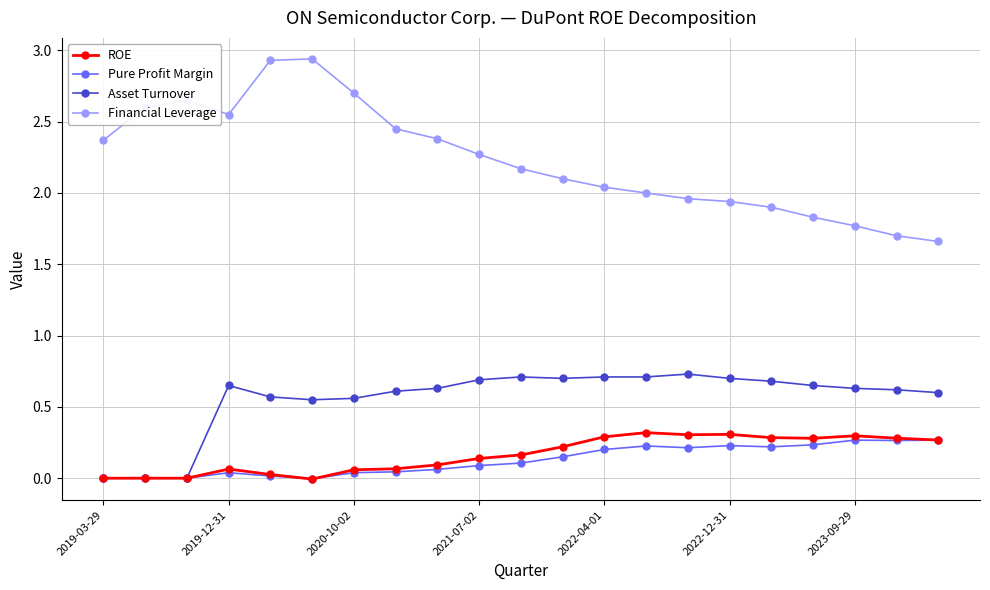

True or false: ROE and Financial Leverage cross at least once.

False